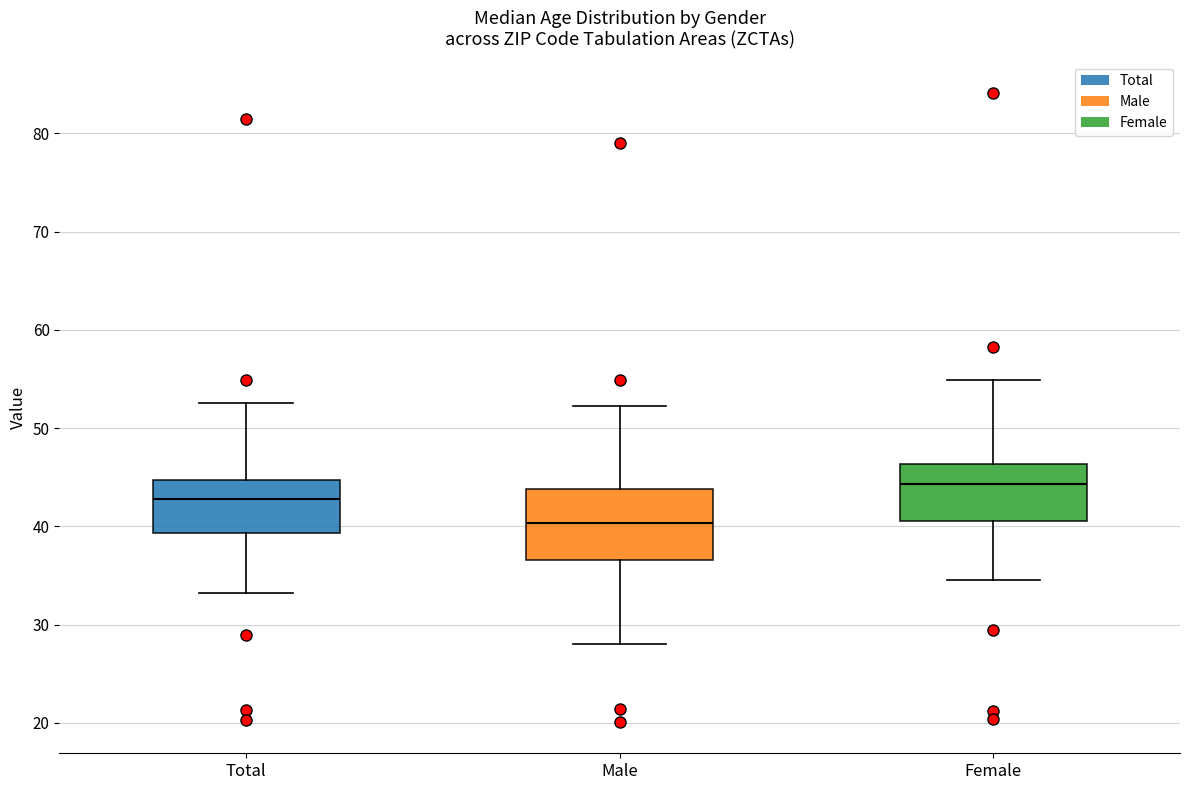

Which box's median line is the highest?

Female